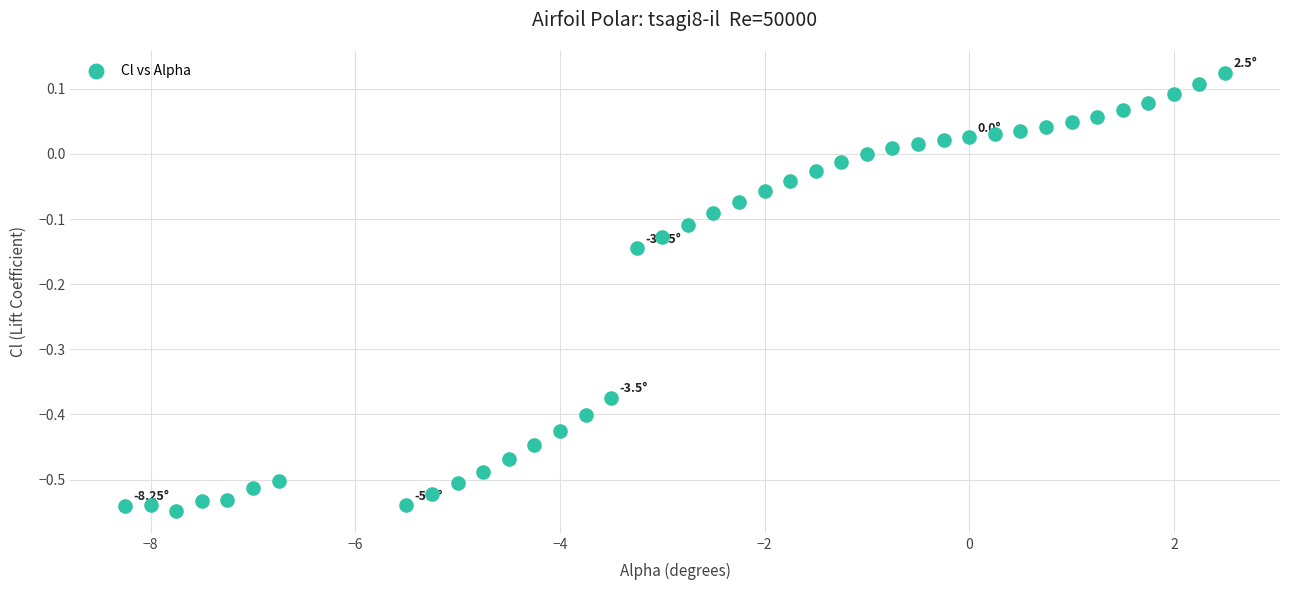

What is the range of X values (max minus min)?

10.8